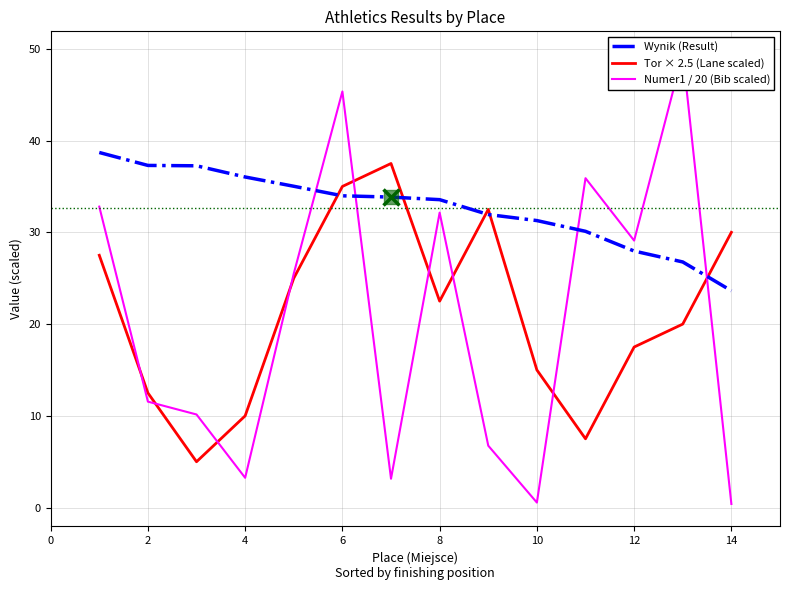

What are all the series names shown in the legend?

Wynik (Result), Tor × 2.5 (Lane scaled), Numer1 / 20 (Bib scaled)